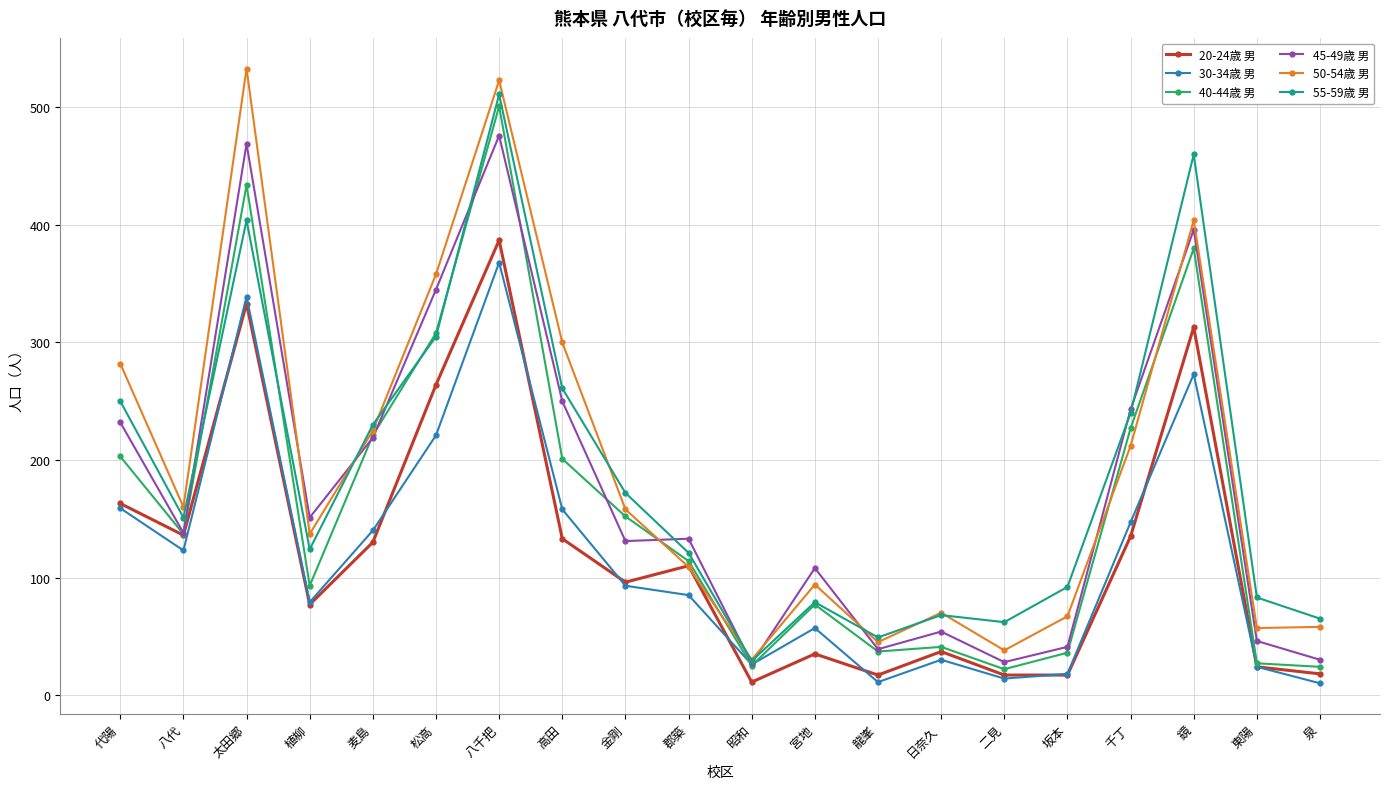

List the series in order of their peak value, lowest first.

30-34歳 男, 20-24歳 男, 45-49歳 男, 40-44歳 男, 55-59歳 男, 50-54歳 男